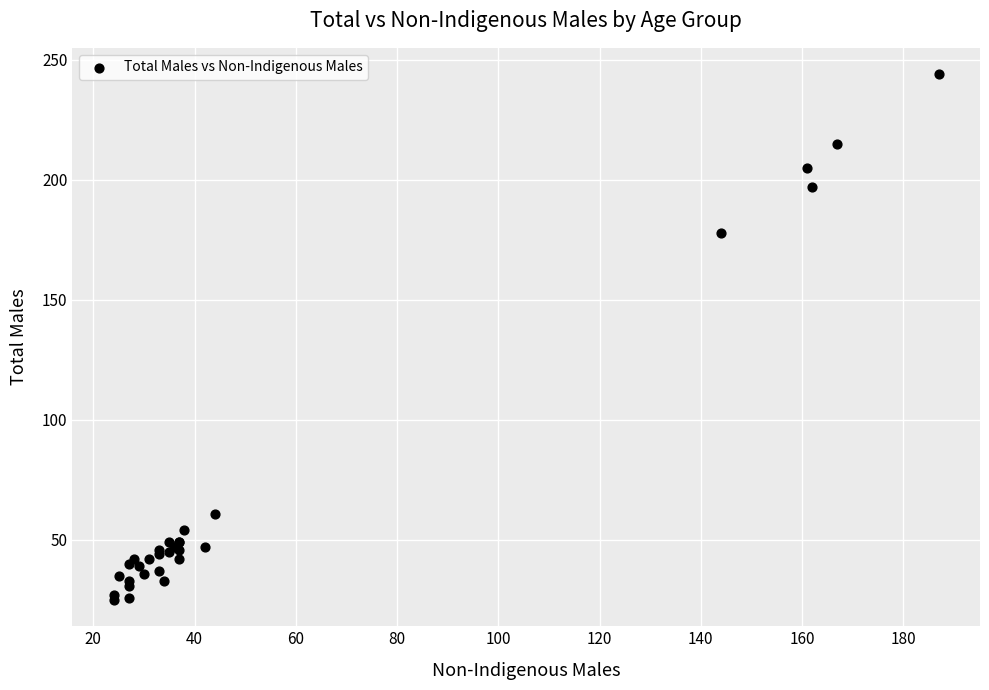

What Y value in the scatter plot is closest to 134?

178